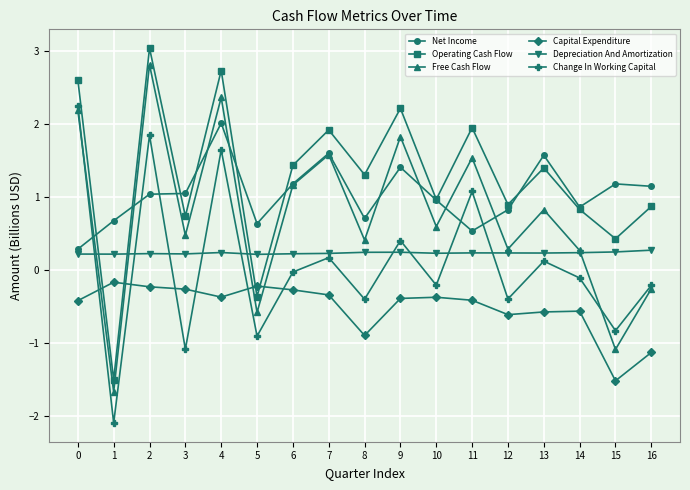

What is the value of the Net Income point at the 6th from the left?

0.6